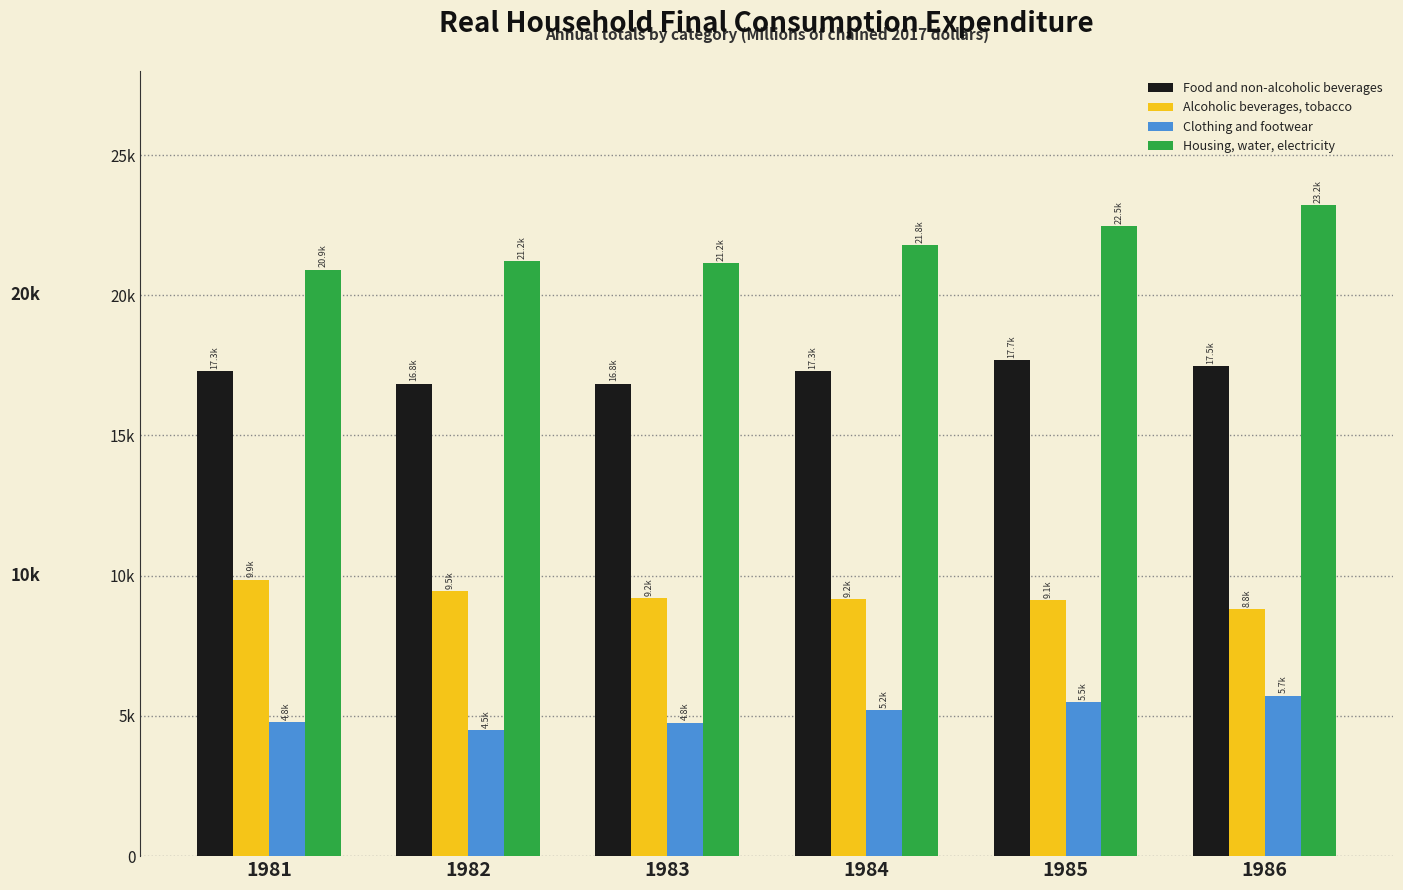

Does the chart contain stacked bars?

No